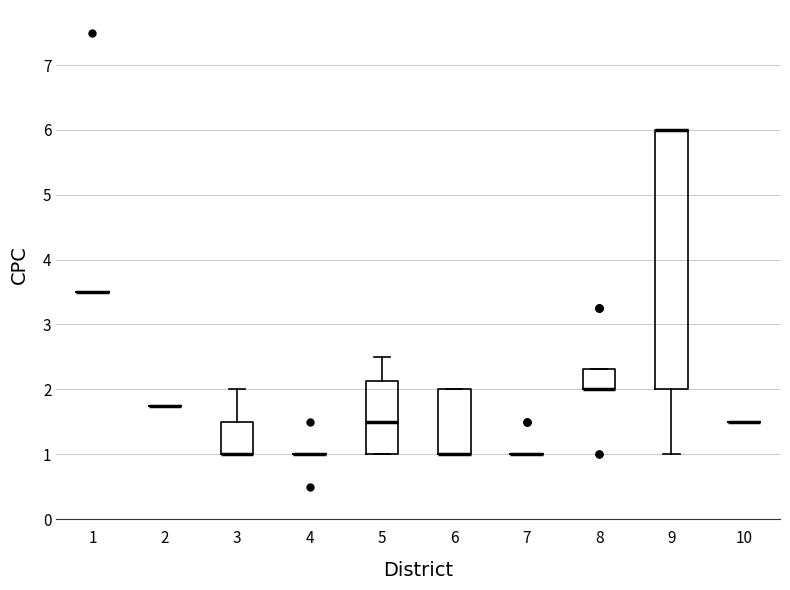

Reading left to right, transcribe this box plot: for each box, give where its median line is, the range the box spans, and where its two whiskers end, as read against the y-axis. The values are not printed on the chart, so give them approximately, as read against the axis.

1: box collapsed to a line at 3.5, whiskers 3.5 to 3.5
2: box collapsed to a line at 1.8, whiskers 1.8 to 1.8
3: median 1.0 (drawn on the box's lower edge), box 1.0 to 1.5, whiskers 1.0 to 2.0
4: box collapsed to a line at 1.0, whiskers 1.0 to 1.0
5: median 1.5, box 1.0 to 2.1, whiskers 1.0 to 2.5
6: median 1.0 (drawn on the box's lower edge), box 1.0 to 2.0, whiskers 1.0 to 2.0
7: box collapsed to a line at 1.0, whiskers 1.0 to 1.0
8: median 2.0 (drawn on the box's lower edge), box 2.0 to 2.3, whiskers 2.0 to 2.3
9: median 6.0 (drawn on the box's upper edge), box 2.0 to 6.0, whiskers 1.0 to 6.0
10: box collapsed to a line at 1.5, whiskers 1.5 to 1.5